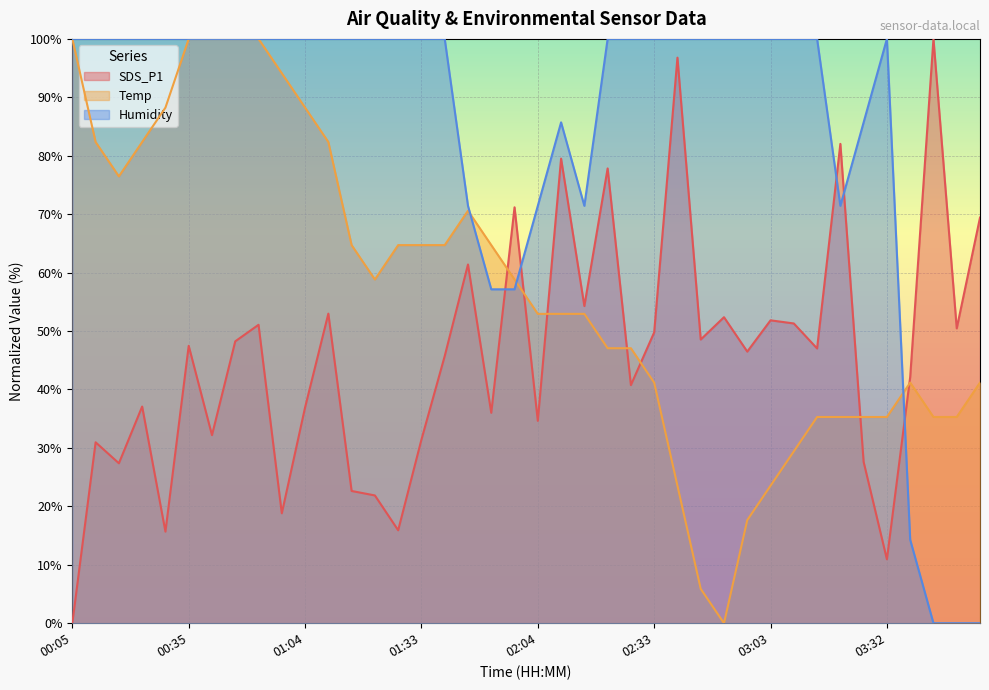

Where is the first local maximum for SDS_P1?

00:11